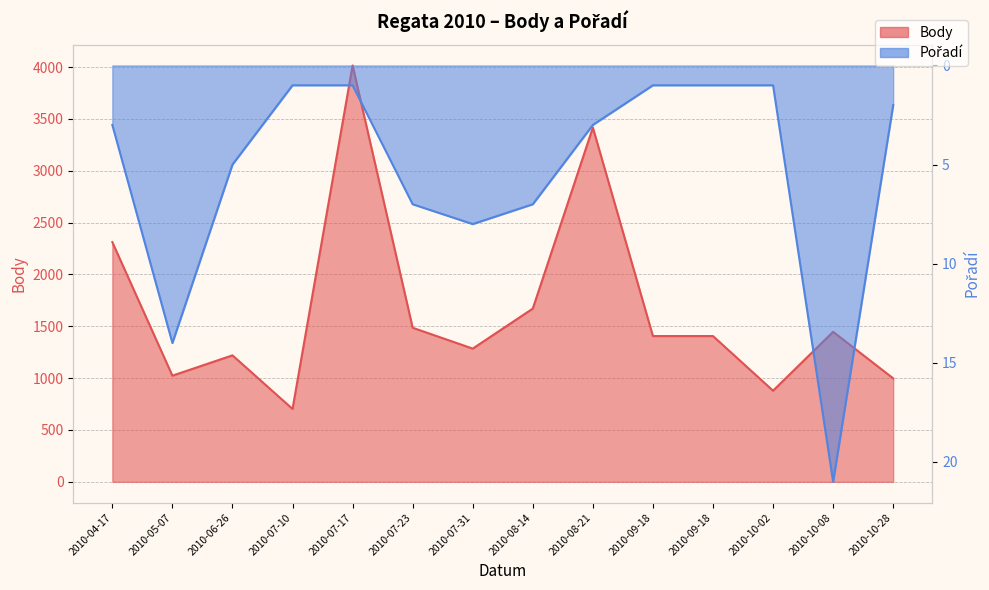

Reading left to right, what are all the values shown in this chart?

Body: 2312	1024	1220	703	4016	1486	1285	1671	3417	1406	1406	879	1447	998
Pořadí: 3	14	5	1	1	7	8	7	3	1	1	1	21	2